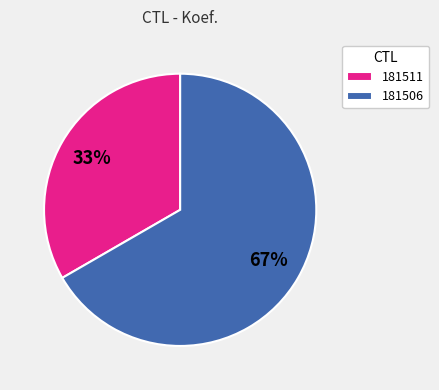

Rank the categories by value from highest to lowest.

181506, 181511